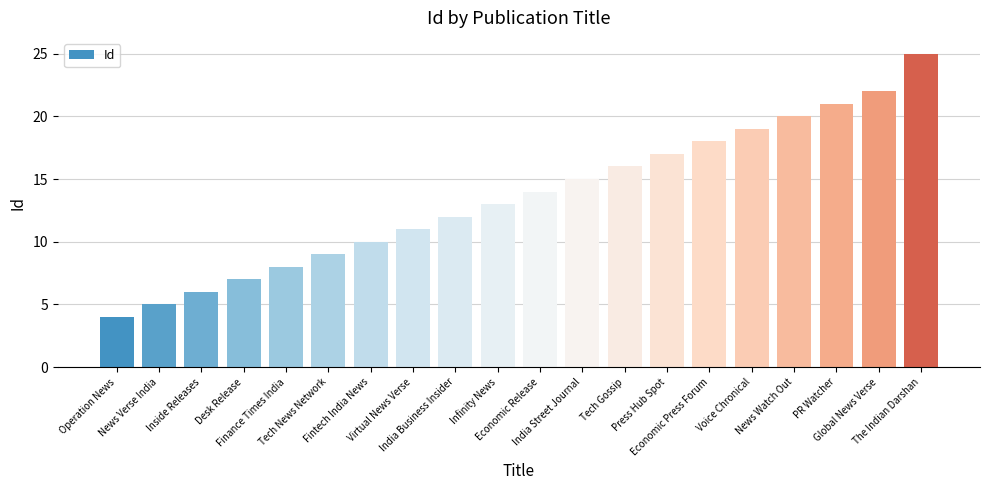

What is the greatest value displayed?

25